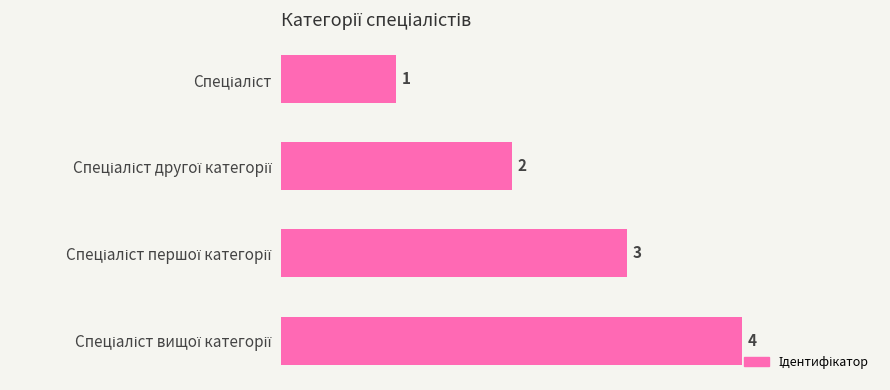

What is the value of the 2nd bar from the top?

2